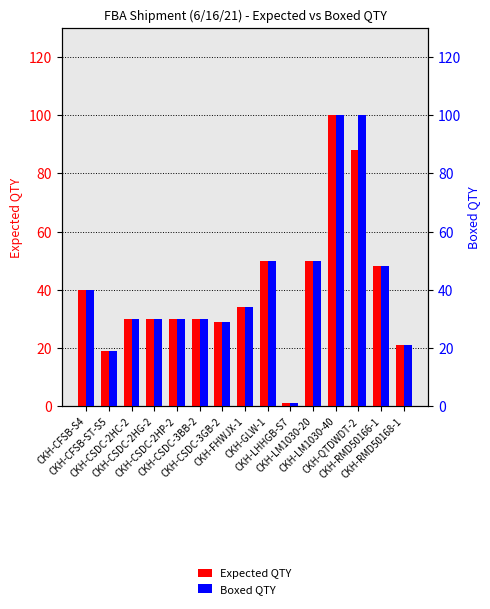

The value of Expected QTY at CKH-FHWJX-1 is 45. True or false?

False